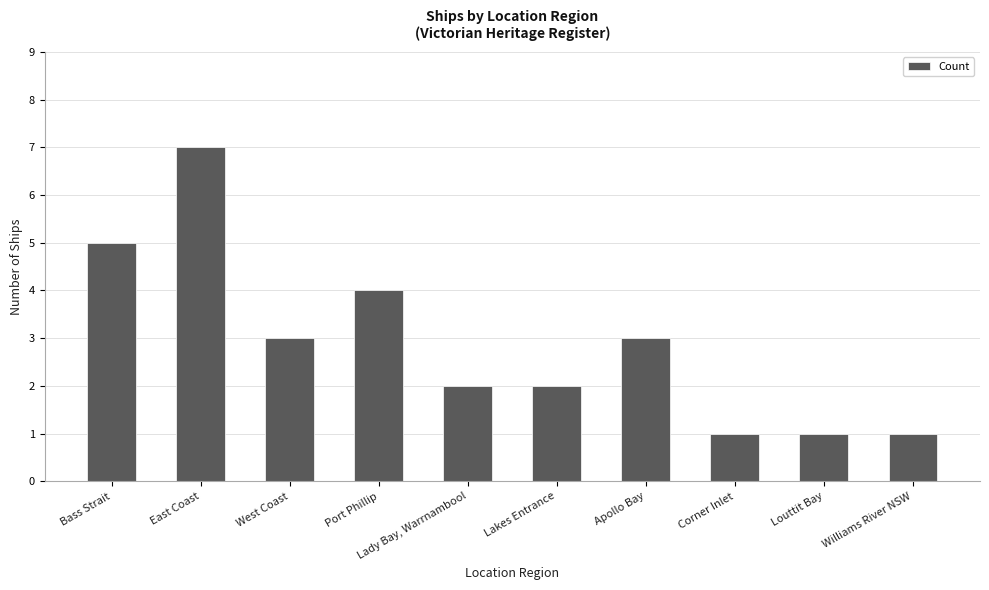

The value at Lakes Entrance is 0. True or false?

False